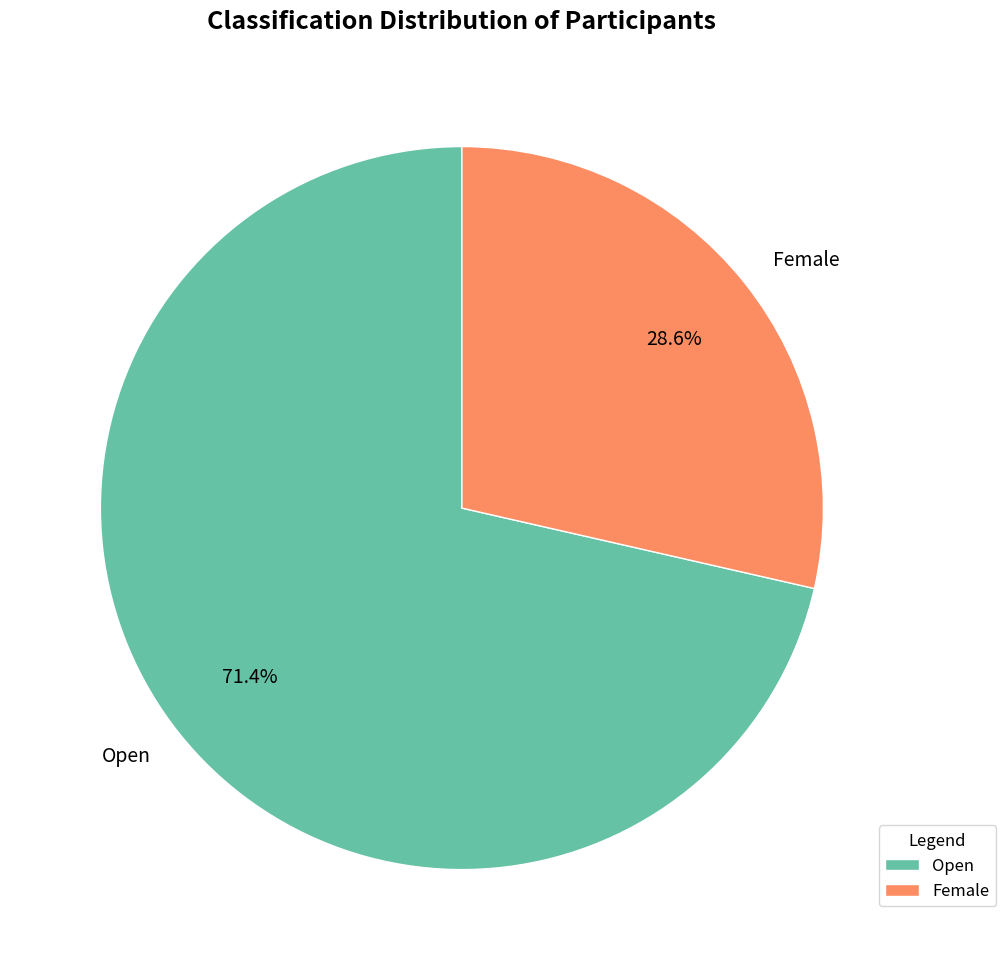

Count the number of slices in the pie.

2